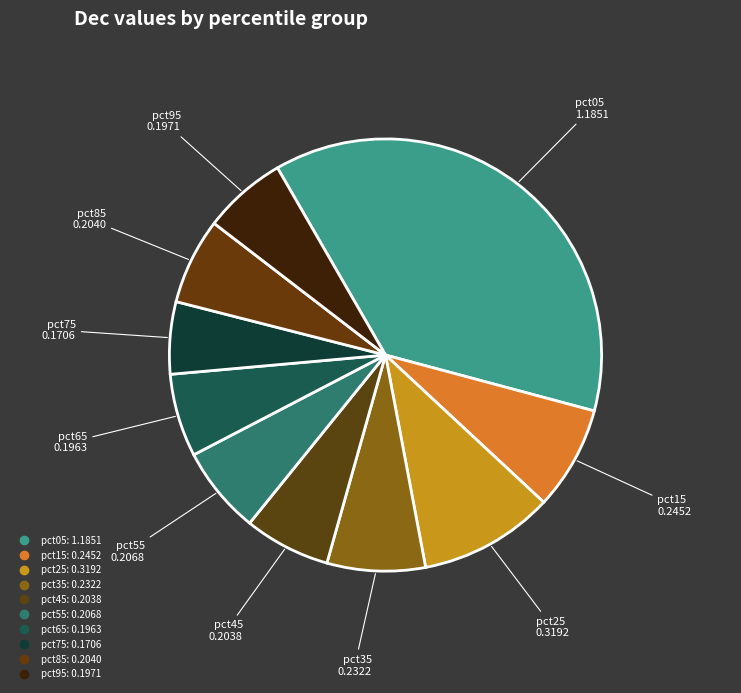

What percentage is NOT represented by pct05?

62.5%